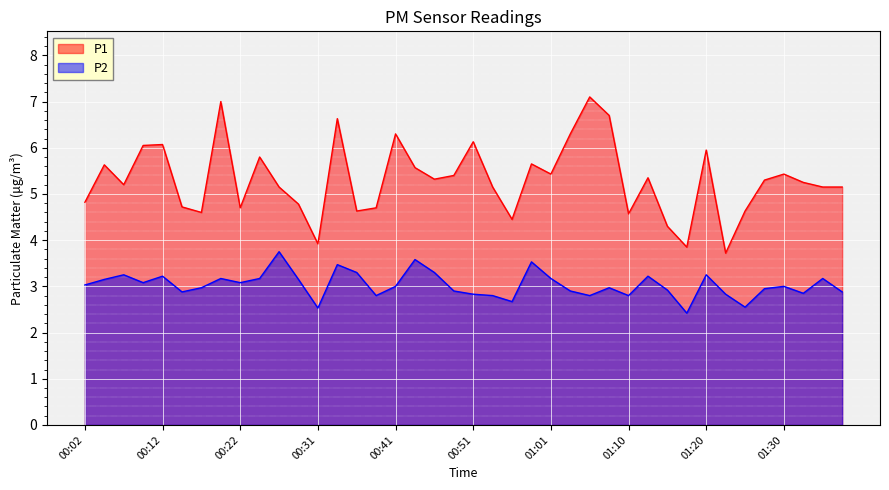

How many data points does each series have?

40